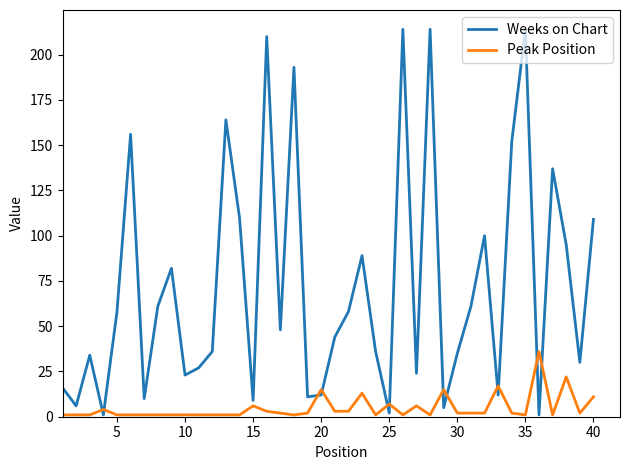

What is the smallest value displayed?

1